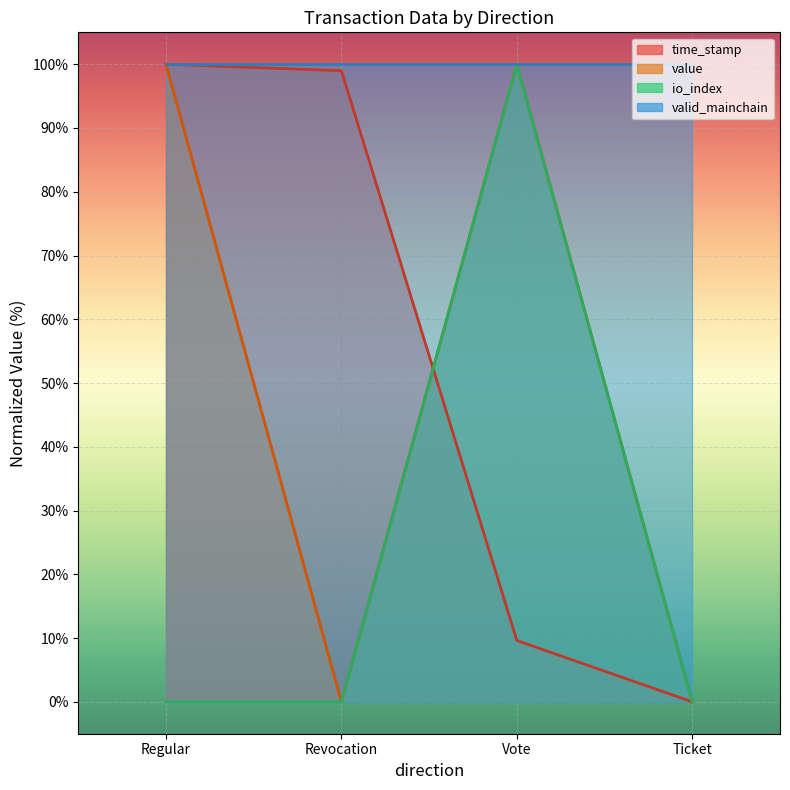

How many categories are shown in the chart?

4